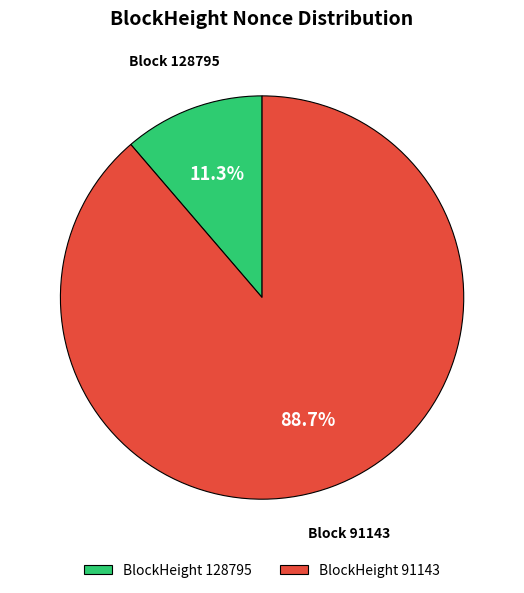

Which category has the smallest portion of the pie?

BlockHeight 128795